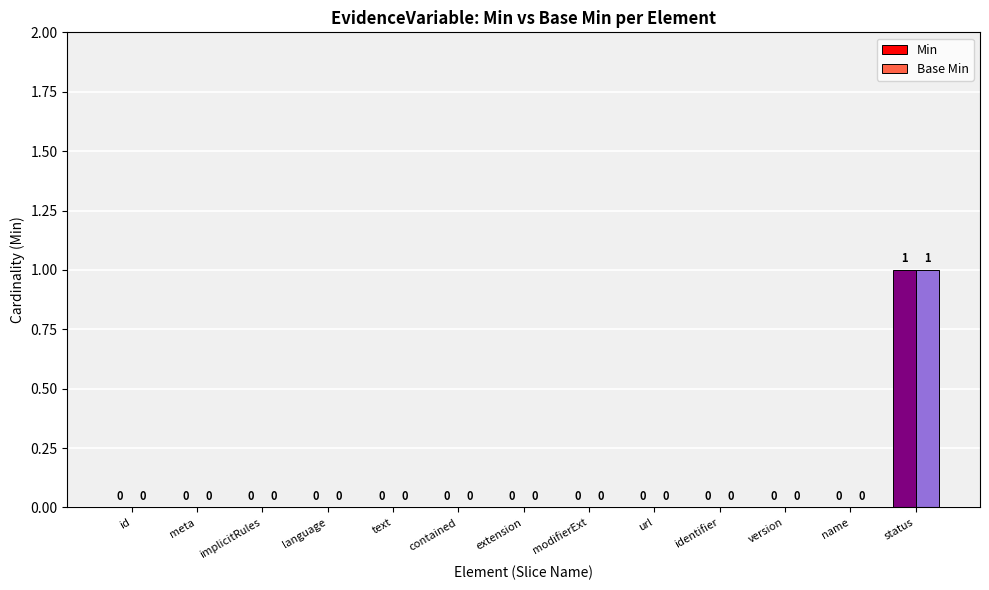

At which category is the sum across all series the highest?

status